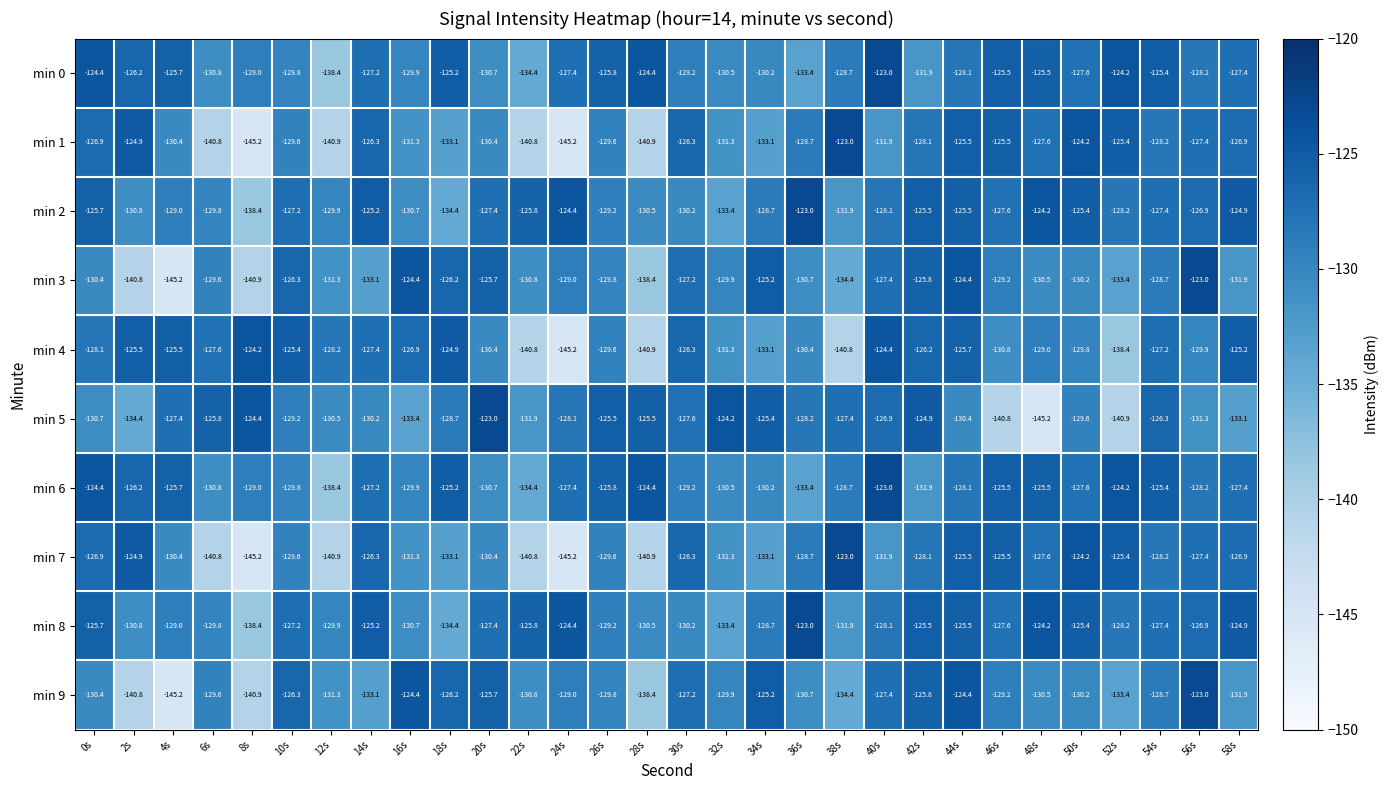

What is the difference between the maximum and minimum values in the min 6 series?

15.4